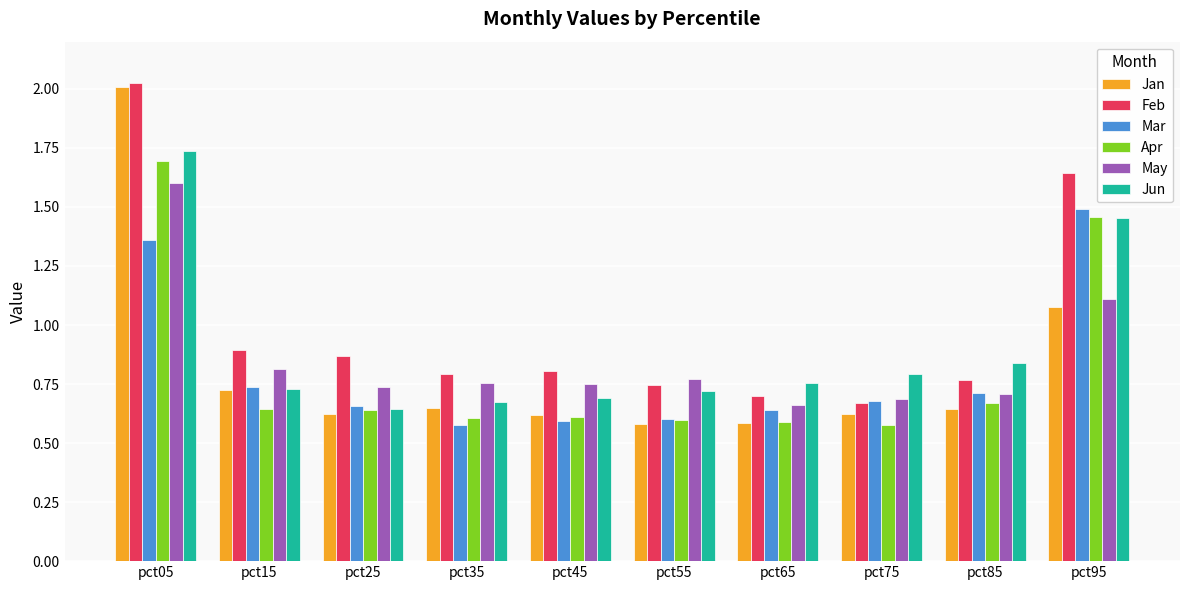

Which series has the largest total across all categories?

Feb